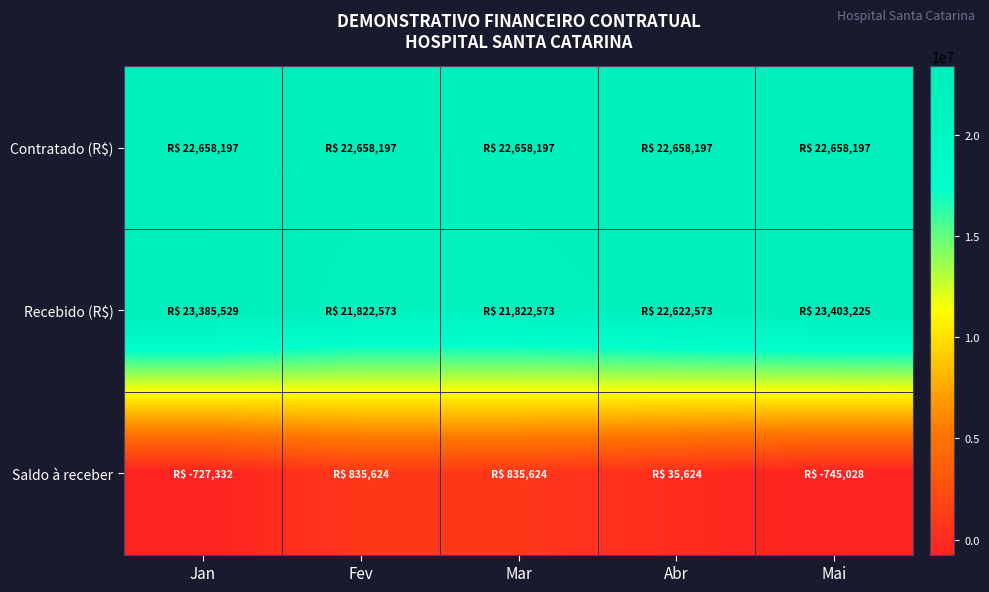

Which has a higher value, Mar or Abr?

Mar